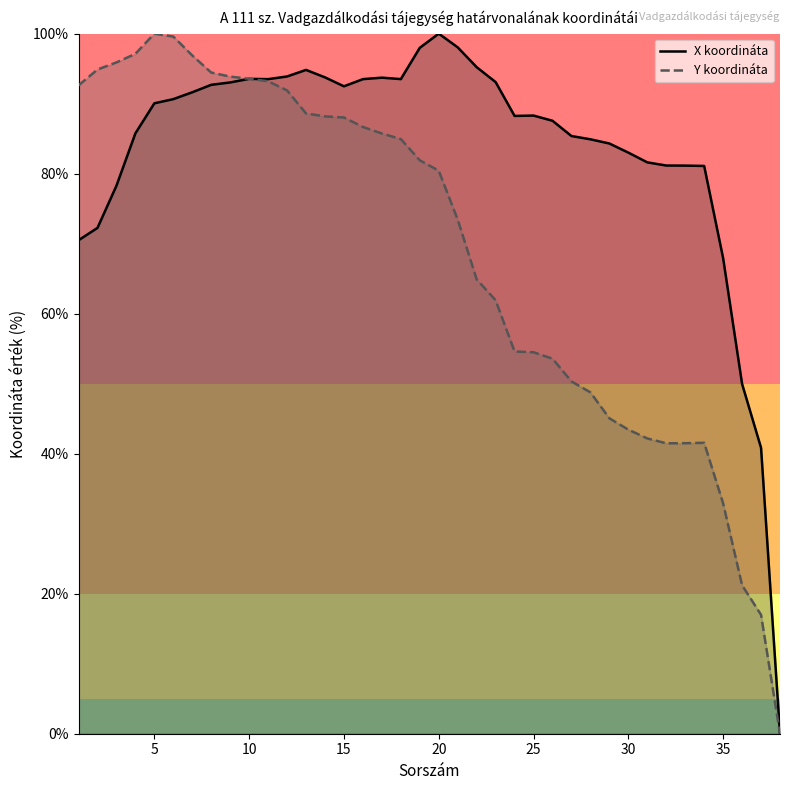

List the series in order of their overall mean, lowest first.

Y koordináta, X koordináta